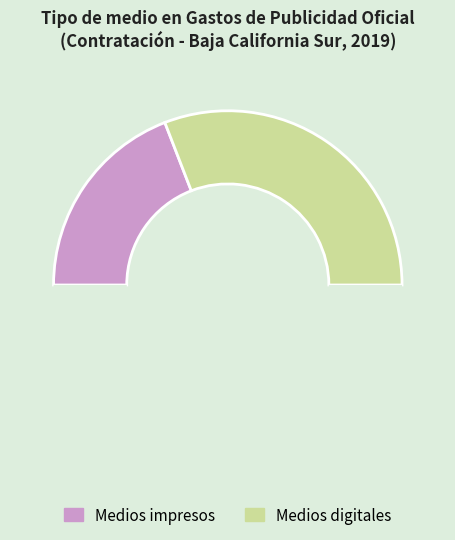

Count the number of slices in the pie.

3